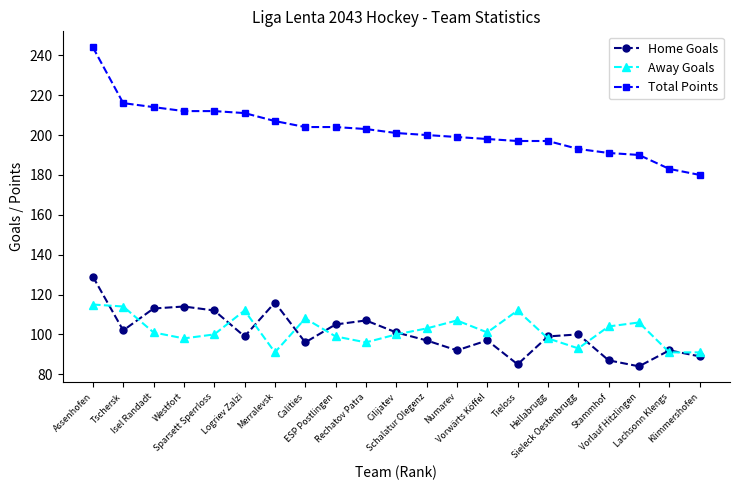

True or false: Away Goals has a value of 145 at Vorwärts Köffel.

False